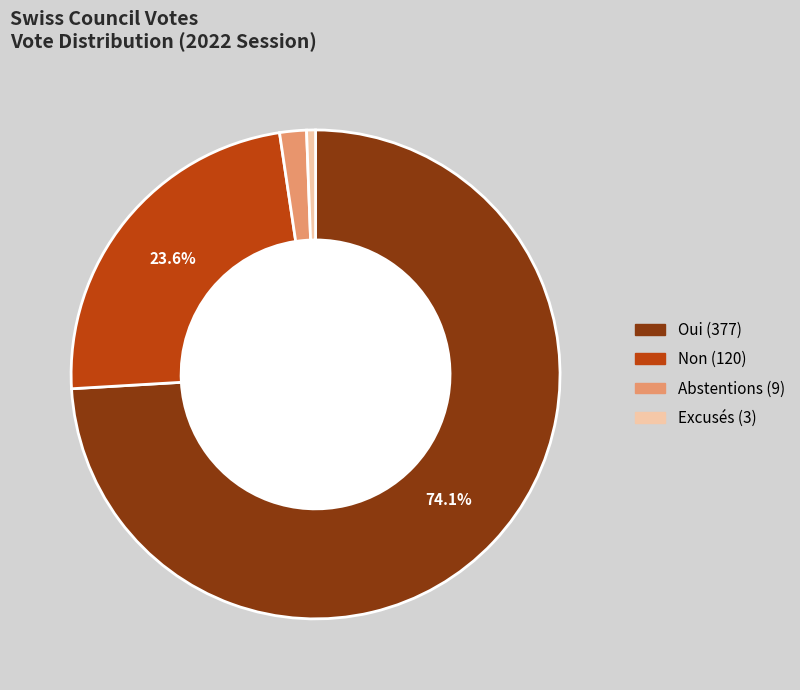

Is there any slice that represents more than half of the pie?

Yes